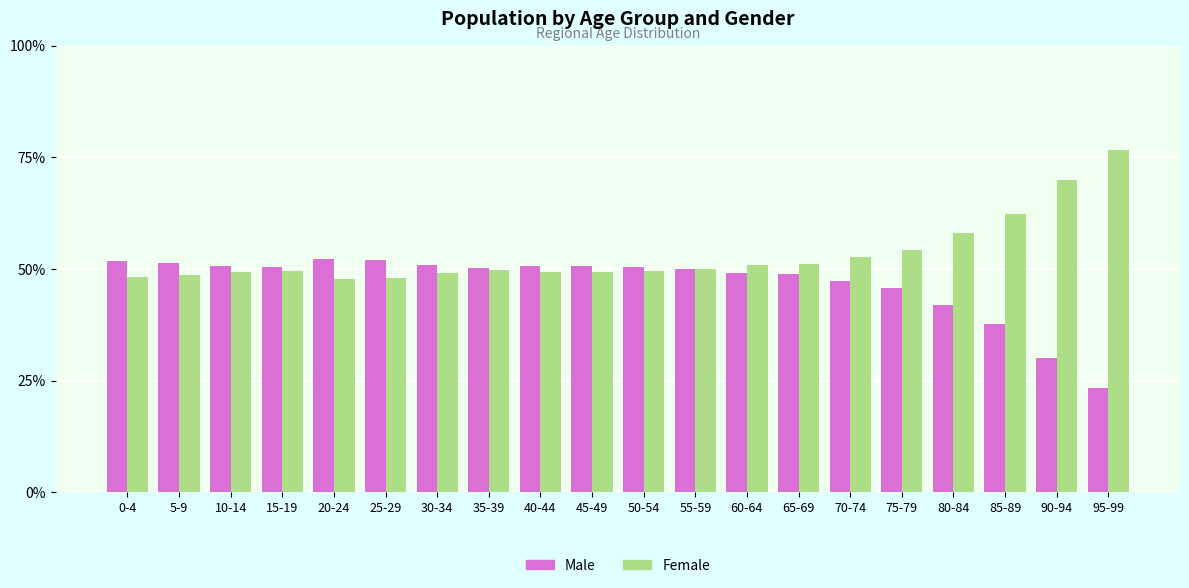

What is the sum of all Female values?

1064.3